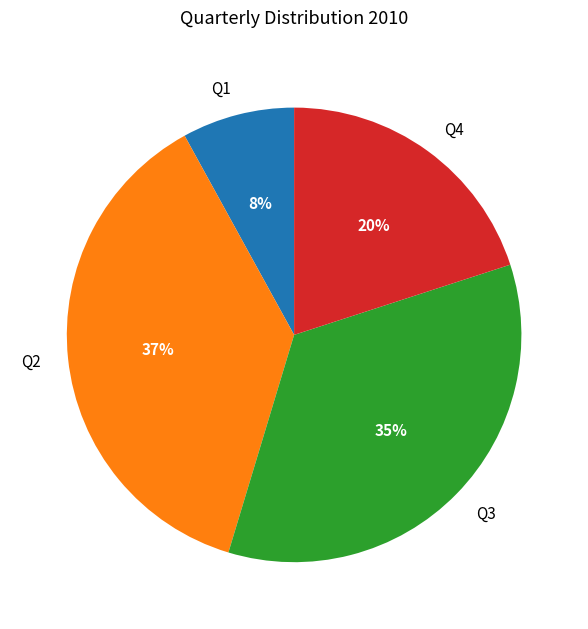

To the nearest percent, what portion does Q1 represent?

8%